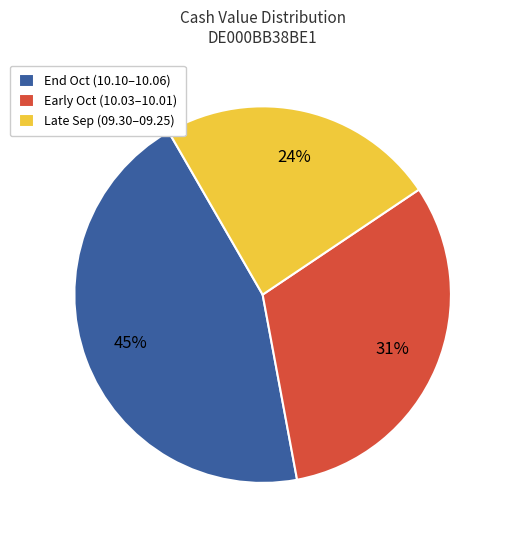

To the nearest percent, what is the average slice percentage?

33%